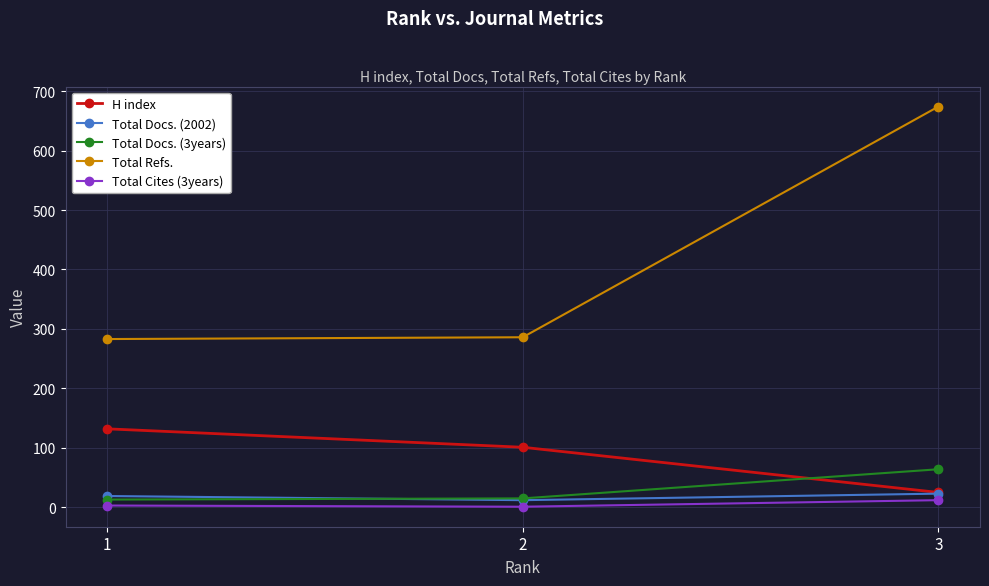

Rank the categories by H index value from highest to lowest.

1, 2, 3